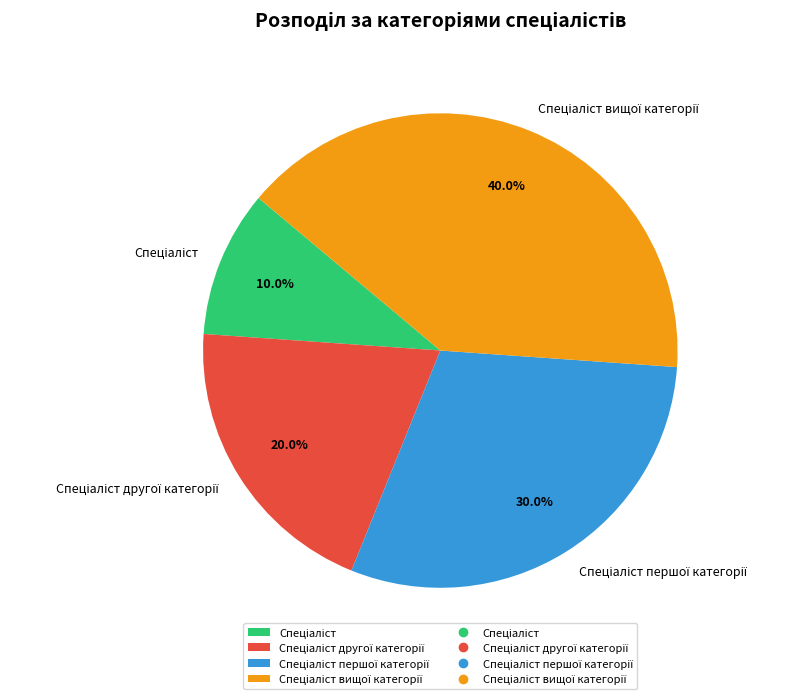

Does any single category account for the majority?

No